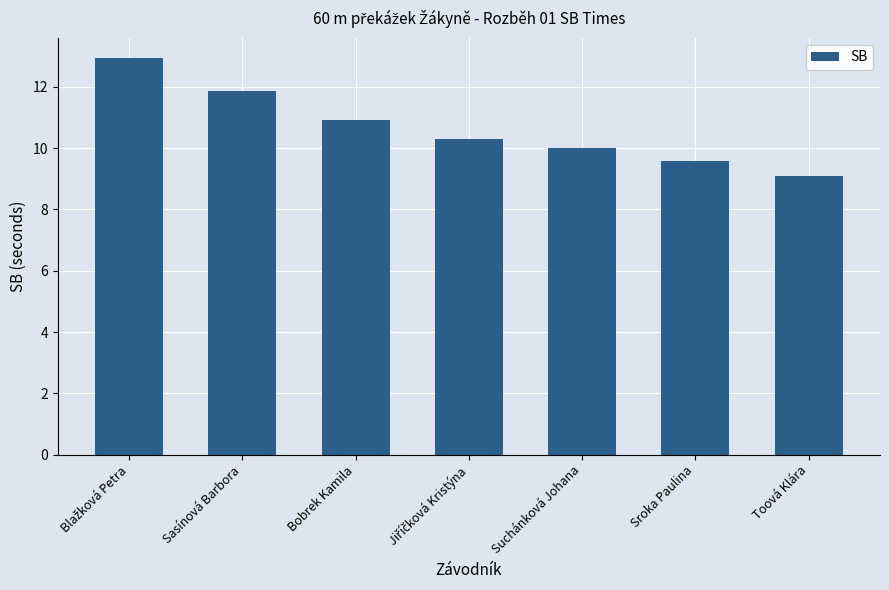

Is it true that the value at Sasínová Barbora is 11.9?

True